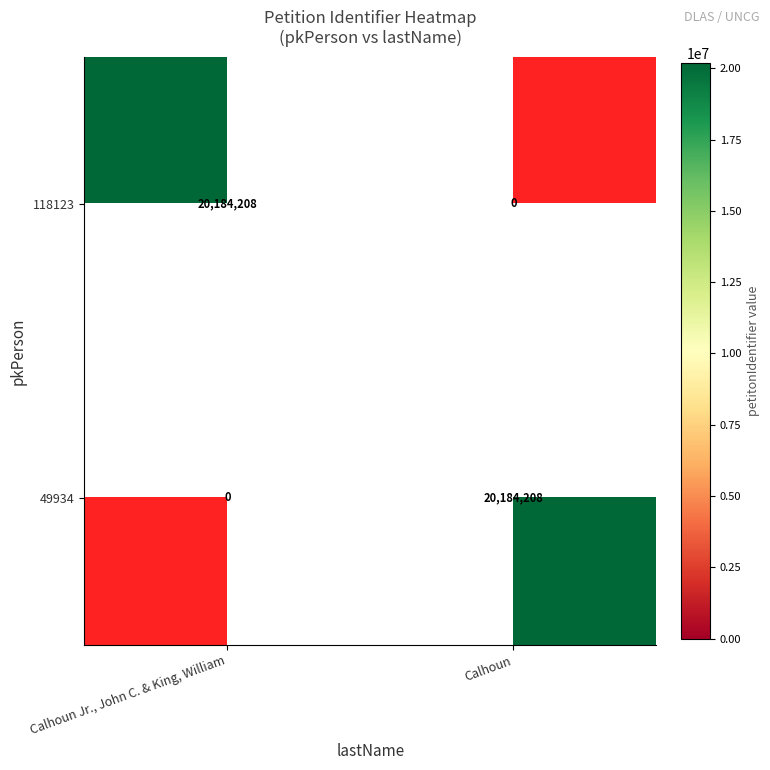

List the series in order of their peak value, highest first.

118123, 49934